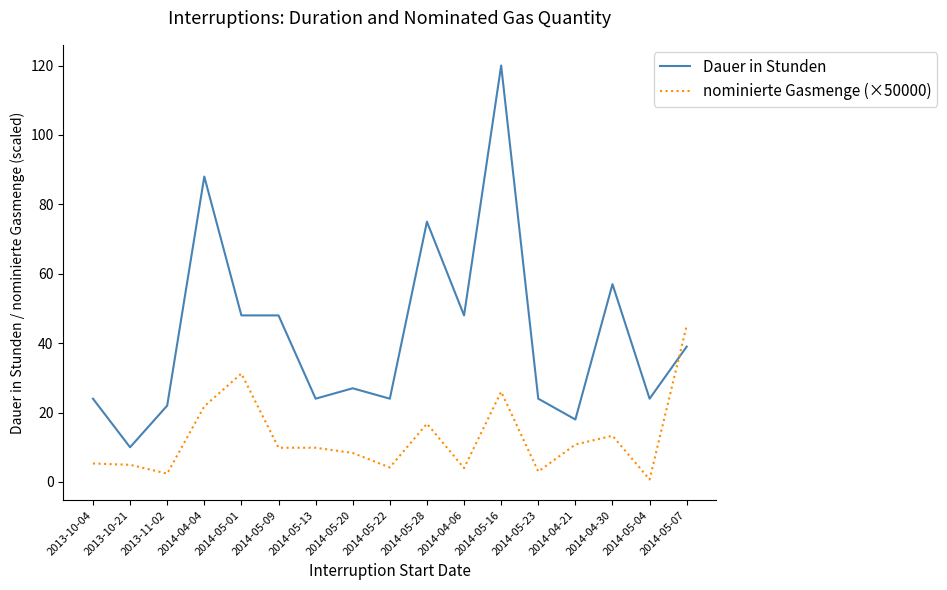

Does the chart have visible grid lines?

No